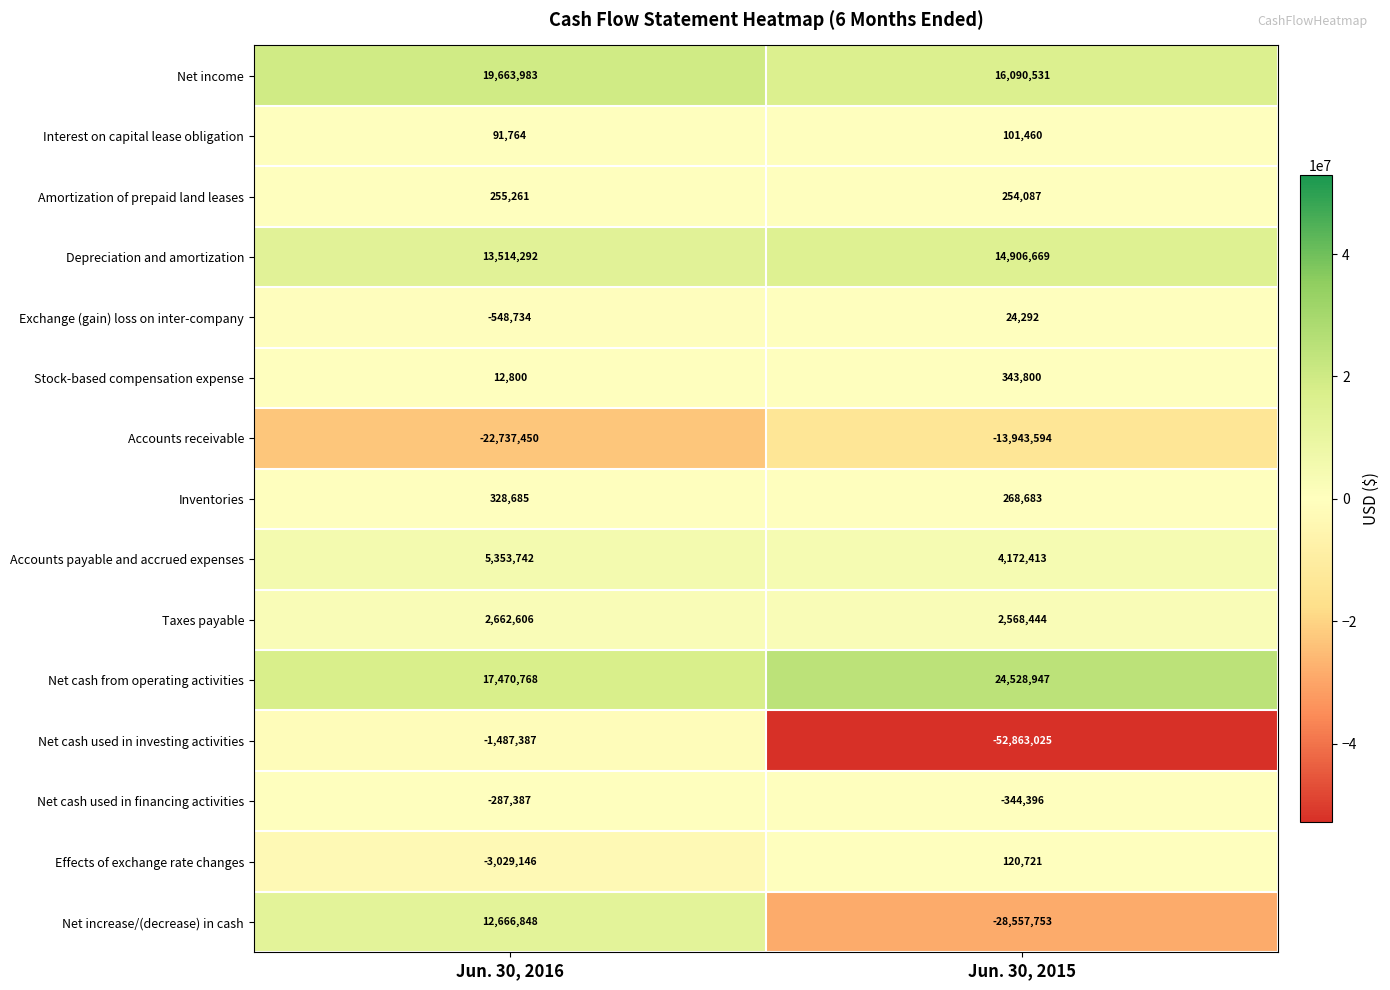

The Net cash used in investing activities series shows -1487387 at Jun. 30, 2016. True or false?

True